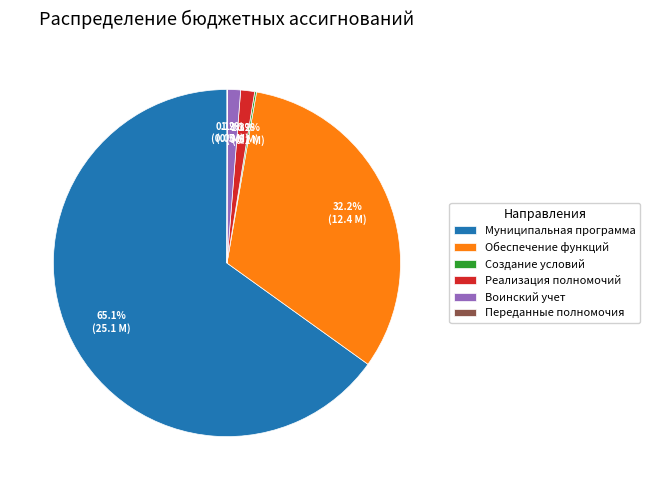

To the nearest percent, what is the average slice percentage?

17%